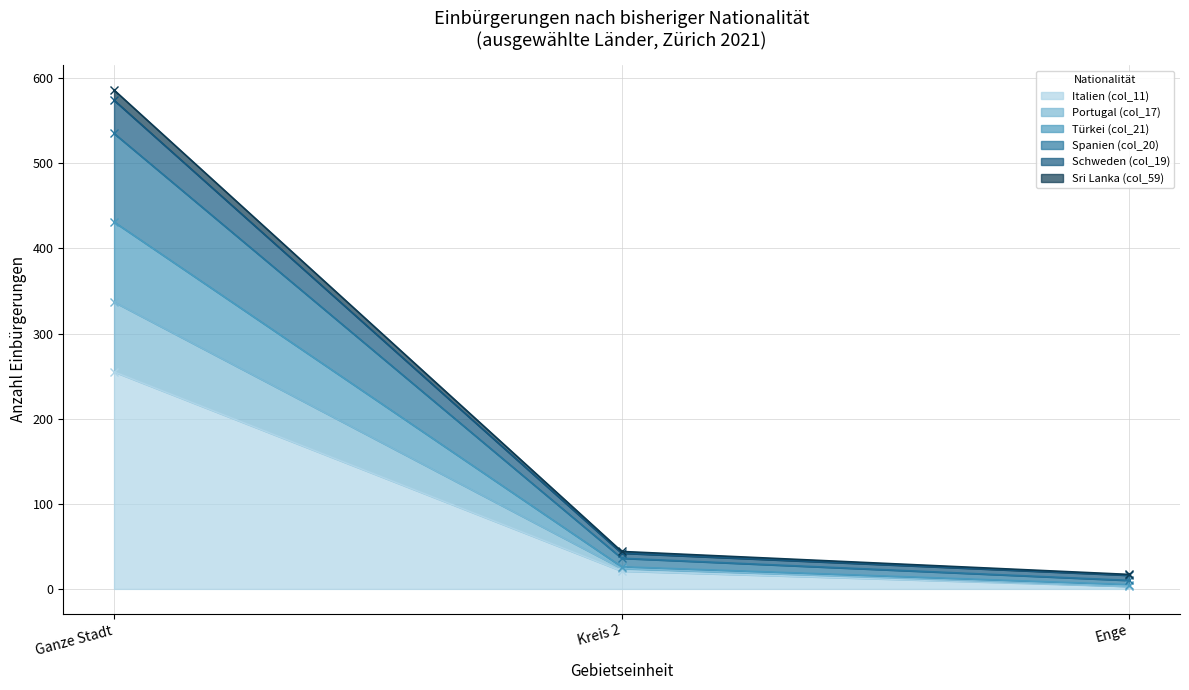

At which label does Italien (col_11) reach its peak?

Ganze Stadt